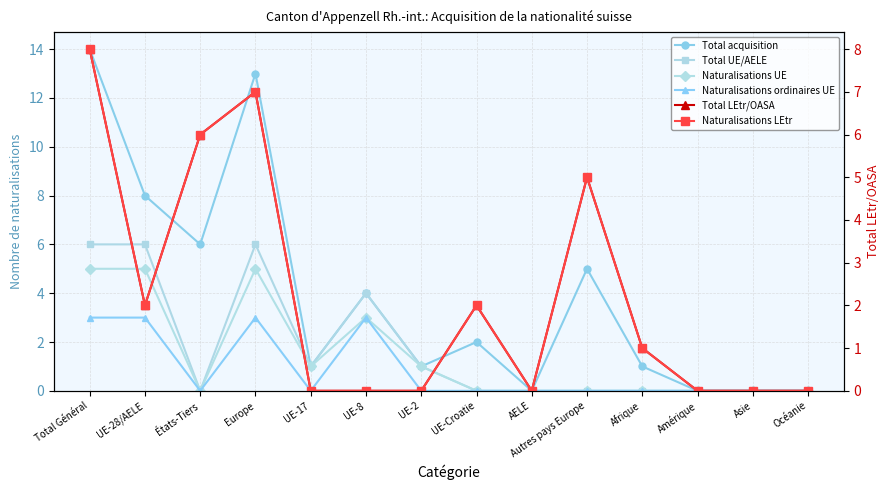

Between which two adjacent categories do Total UE/AELE and Naturalisations LEtr first intersect?

Total Général and UE-28/AELE